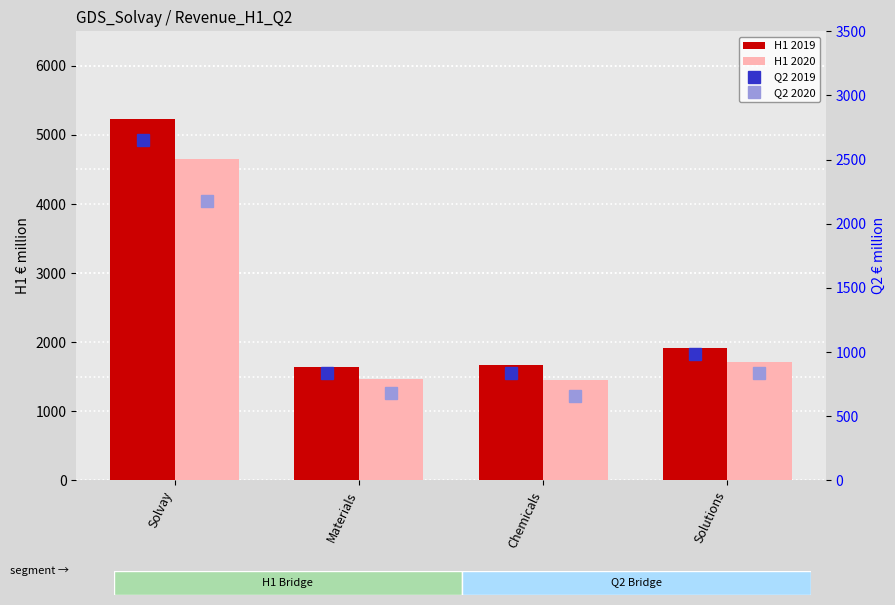

List the series in order of their overall mean, highest first.

H1 2019, H1 2020, Q2 2019, Q2 2020